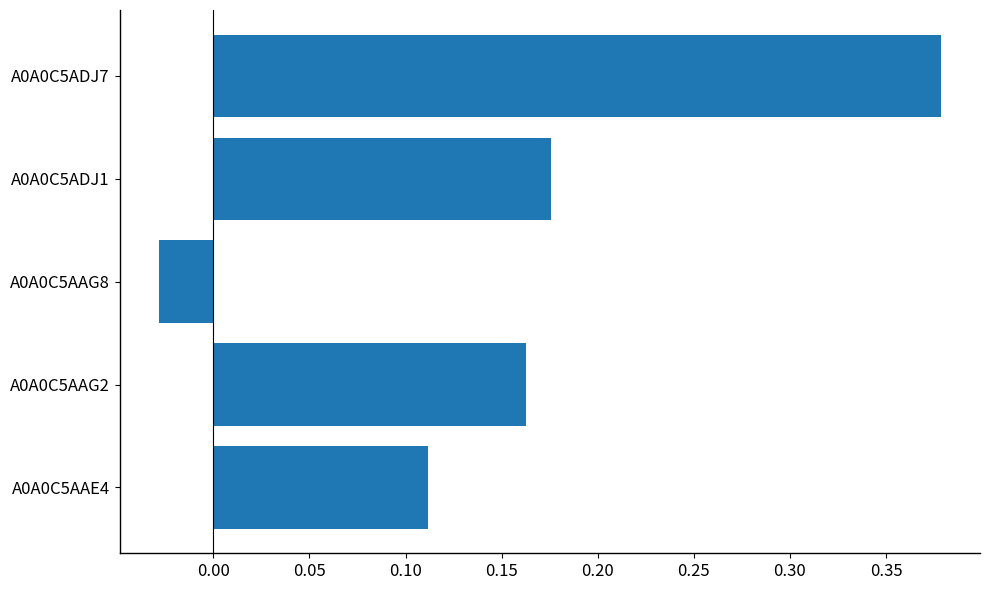

Are the bars grouped side by side (vs. stacked)?

No